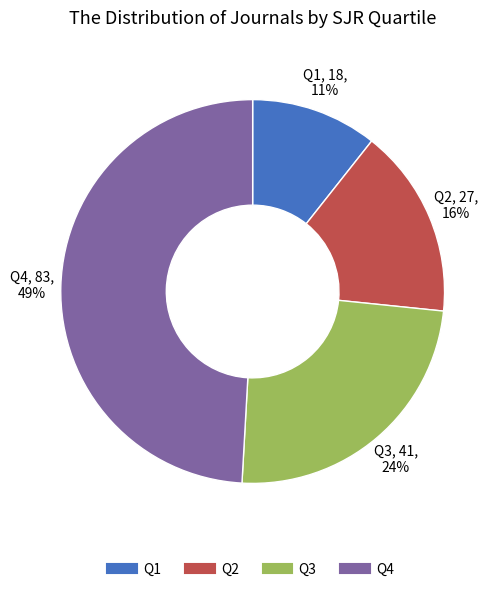

Which slice is the smallest?

Q1